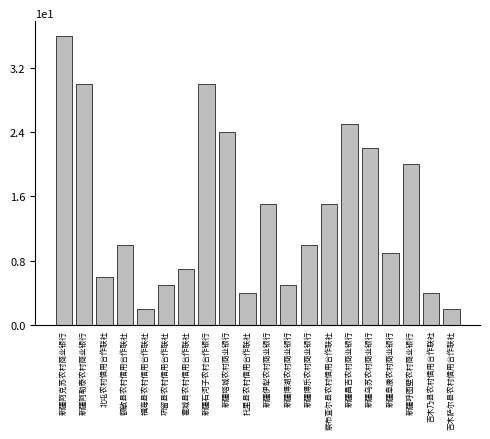

What is the change in value from 新疆石河子农村合作银行 to 新疆阜康农村商业银行?

-21